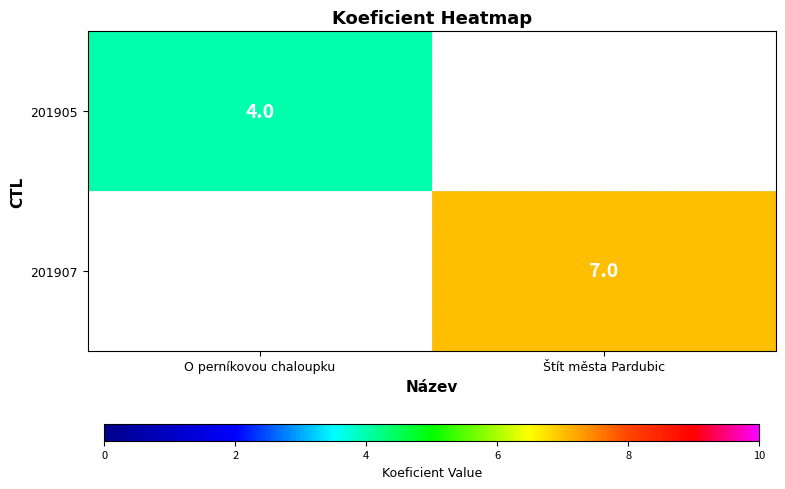

Is it true that 201907 equals 7 at Štít města Pardubic?

True